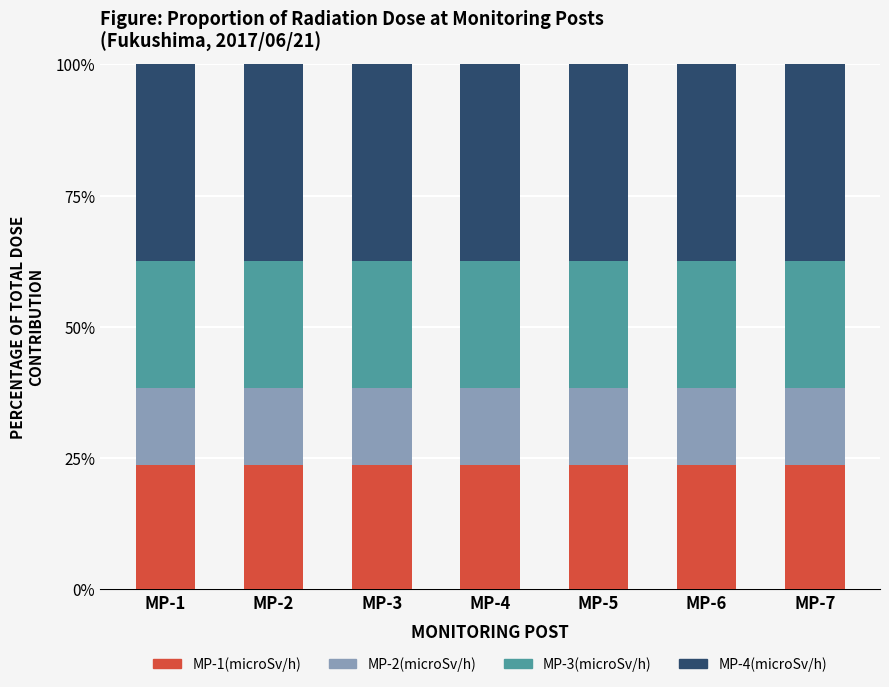

What is the minimum value for MP-1(microSv/h)?

23.6